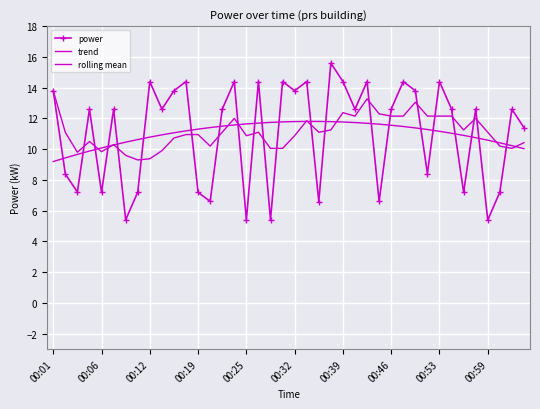

What is the difference between the maximum and minimum values in the rolling mean series?

4.5